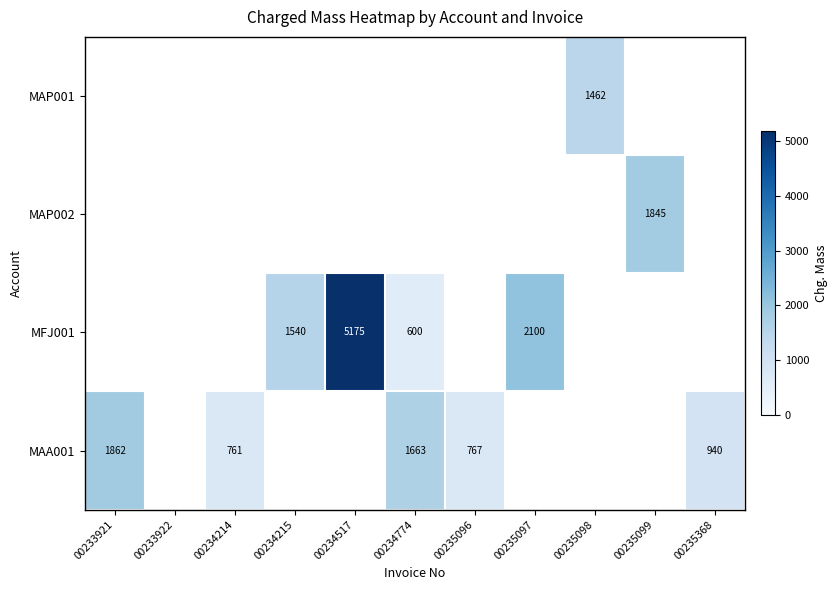

True or false: MFJ001 has a value of 797.9 at 00235097.

False